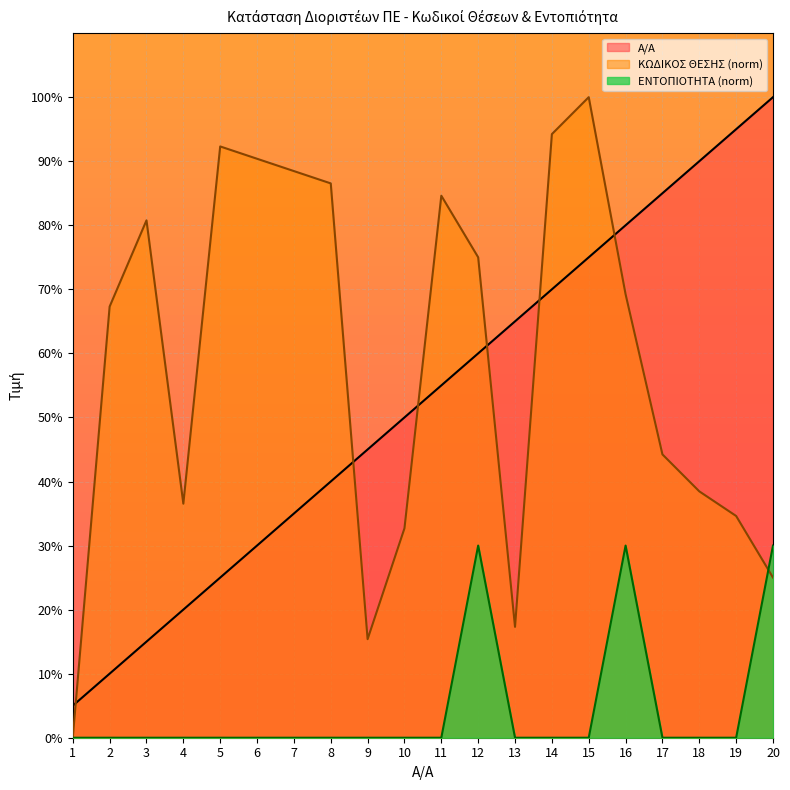

At how many categories does at least one series exceed 37?

18